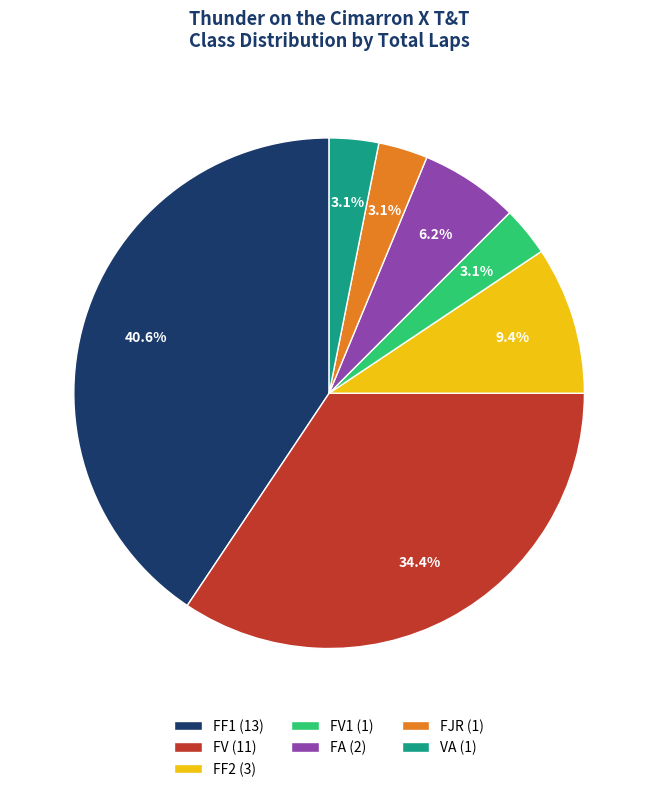

To the nearest percent, what is the average slice percentage?

14%